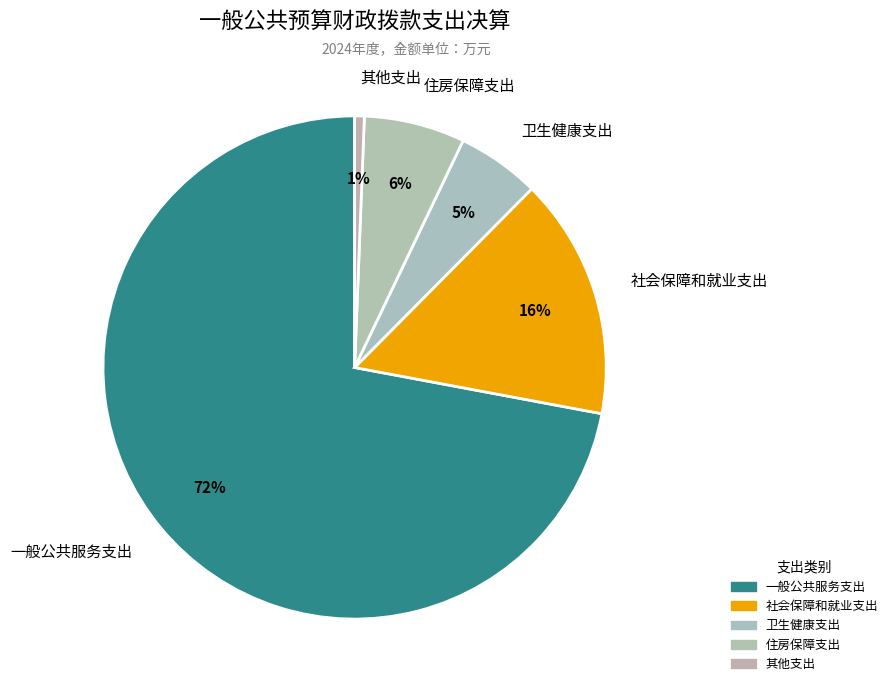

Rank the categories by value from lowest to highest.

其他支出, 卫生健康支出, 住房保障支出, 社会保障和就业支出, 一般公共服务支出